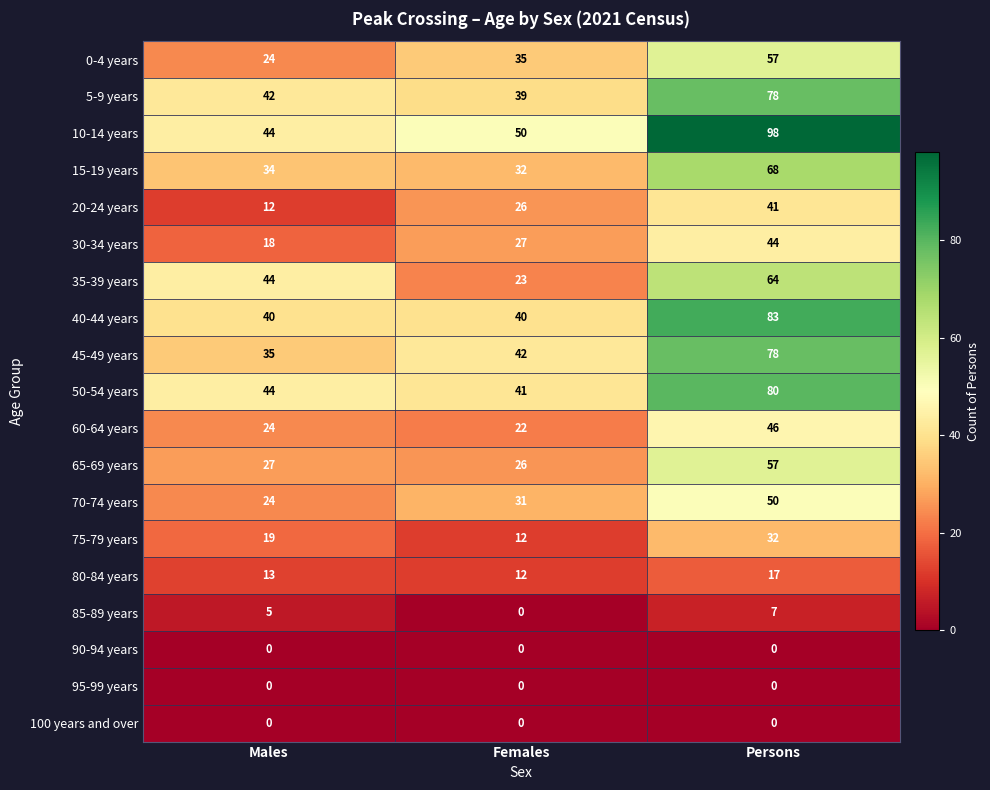

Between Males and Persons, which series saw the biggest shift?

10-14 years